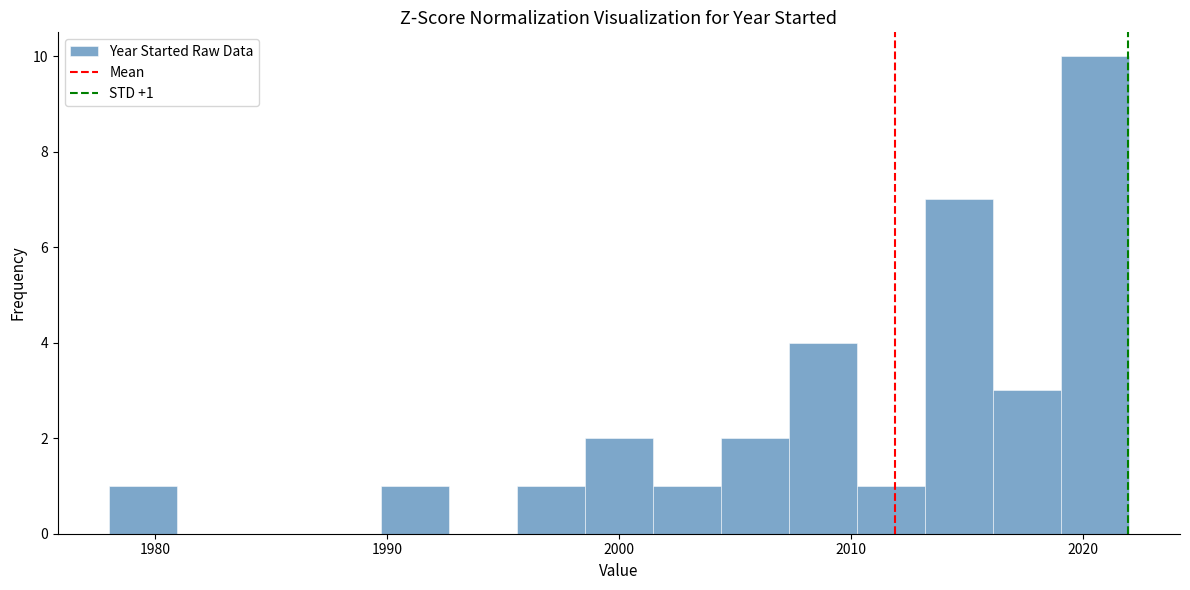

Read against the x-axis, roughly where is the centre of the tallest bar?

2021